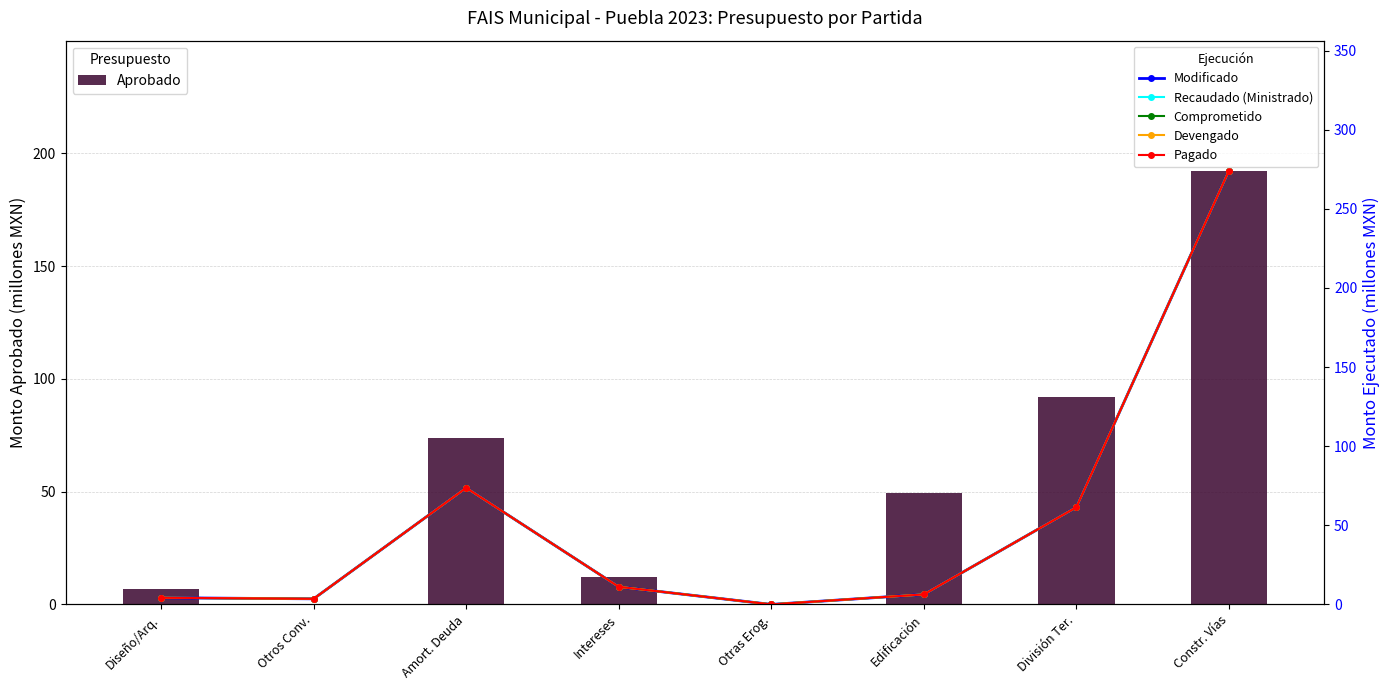

What position from the left is Edificación?

6